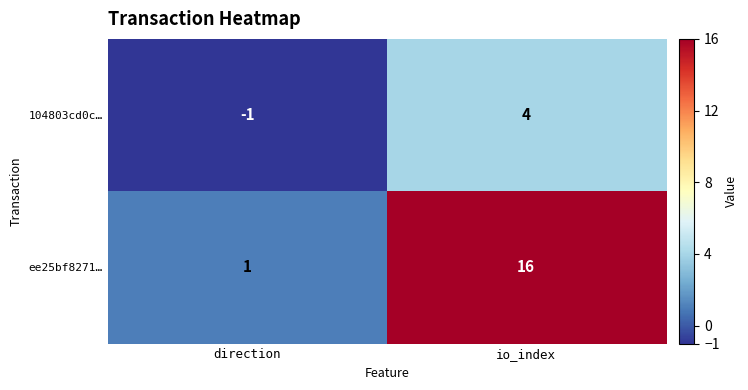

List the series in order of their overall mean, highest first.

ee25bf8271…, 104803cd0c…